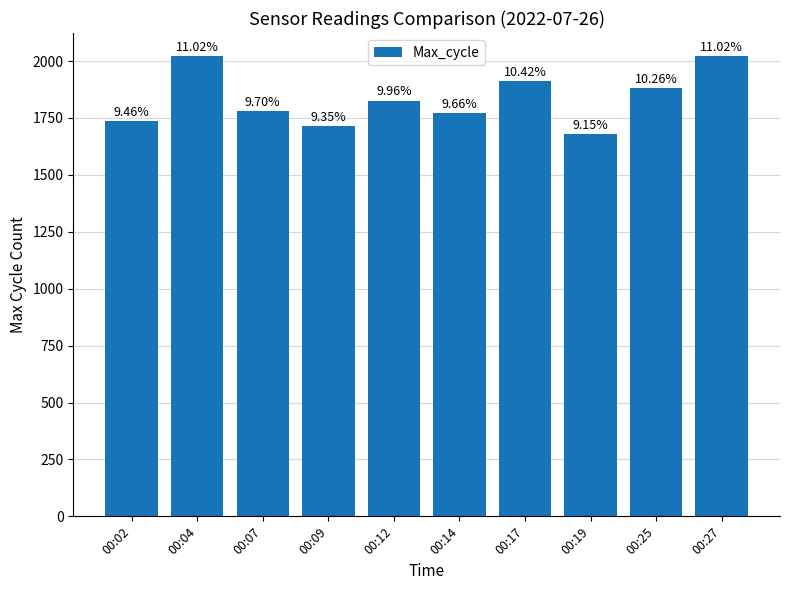

What is the sum of all values?

18341